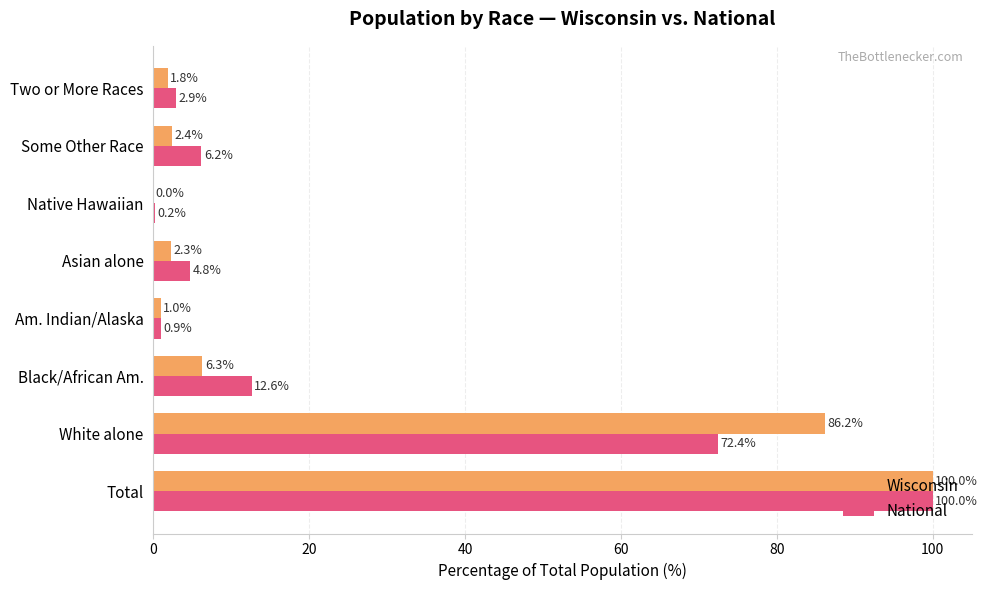

At which category is the sum across all series the highest?

Total